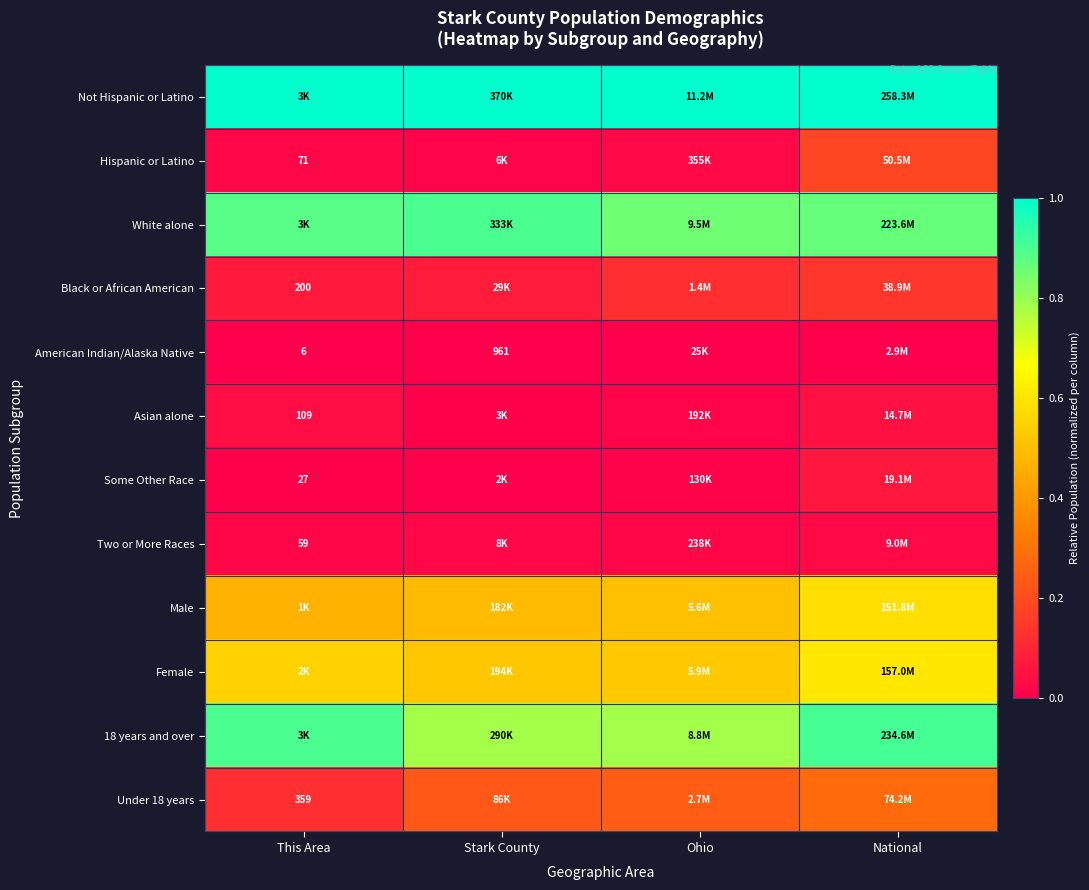

Rank the series at Stark County from lowest to highest value.

American Indian/Alaska Native, Some Other Race, Asian alone, Hispanic or Latino, Two or More Races, Black or African American, Under 18 years, Male, Female, 18 years and over, White alone, Not Hispanic or Latino